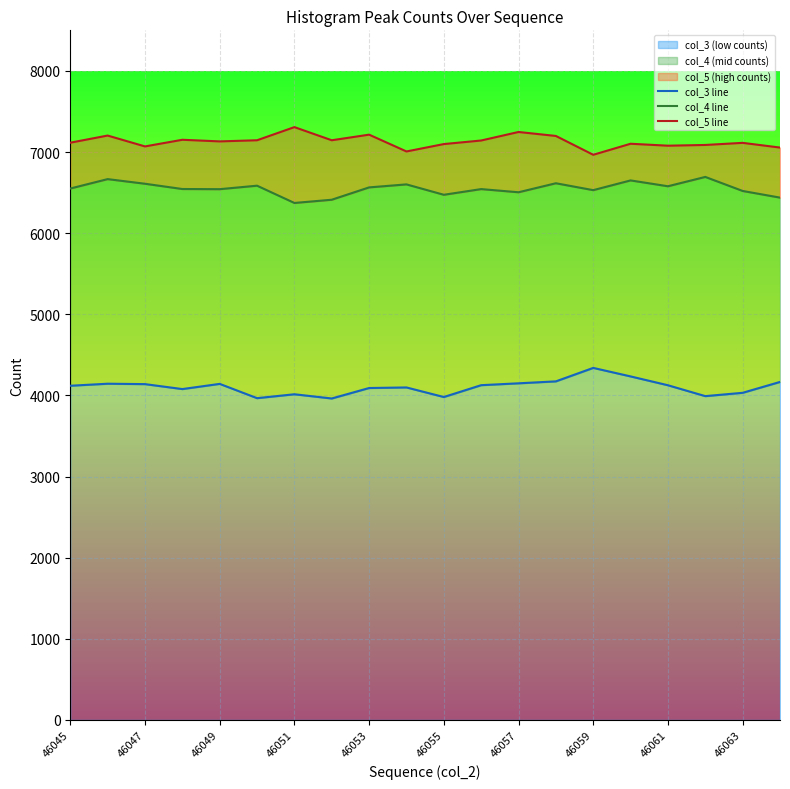

What is the lowest value of the col_3 (low counts) series?

3962